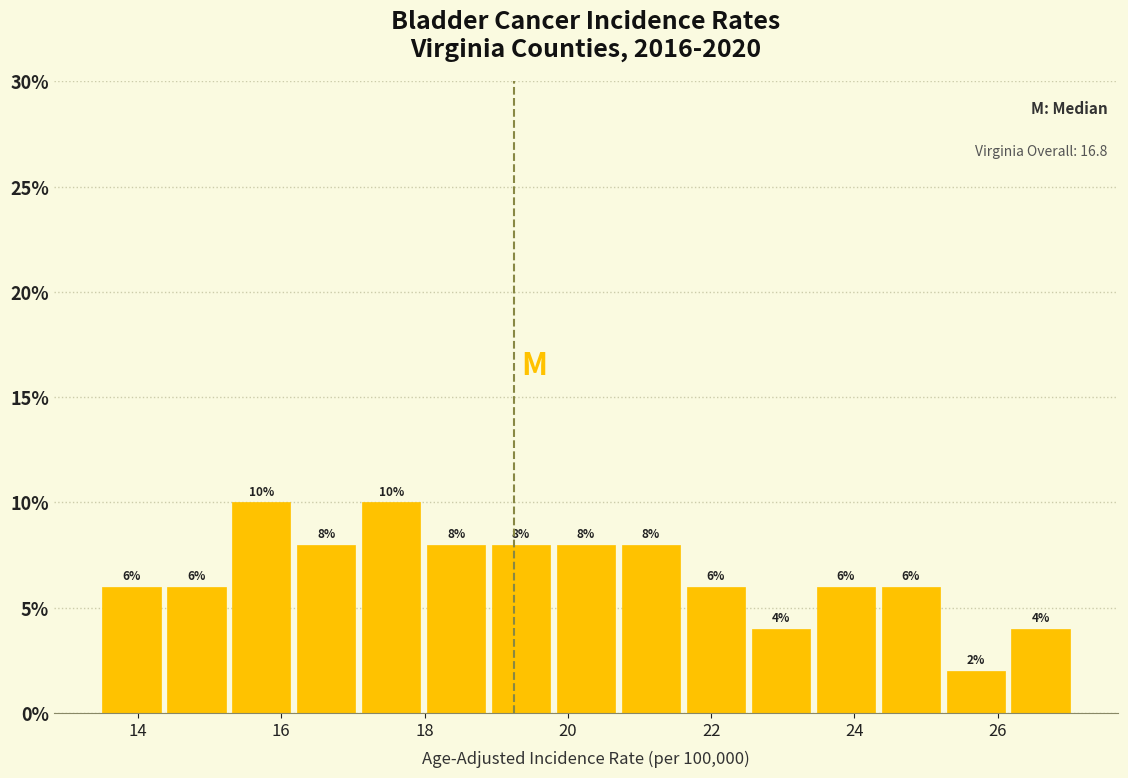

Reading left to right, transcribe this chart: for each bar, give the range it covers on the x-axis and its height. The bar edges are not printed on the chart, so give them approximately, as read against the axis.

13.6 to 14.4: 6
14.4 to 15.4: 6
15.4 to 16.2: 10
16.2 to 17.2: 8
17.2 to 18.0: 10
18.0 to 19.0: 8
19.0 to 19.8: 8
19.8 to 20.8: 8
20.8 to 21.6: 8
21.6 to 22.6: 6
22.6 to 23.4: 4
23.4 to 24.4: 6
24.4 to 25.2: 6
25.2 to 26.2: 2
26.2 to 27.2: 4